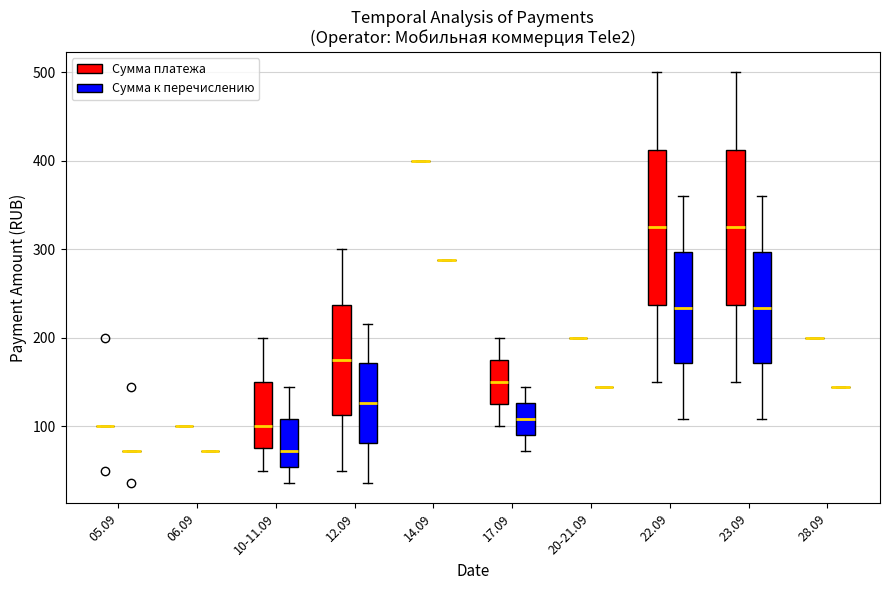

Reading left to right, transcribe this box plot: for each box, give where its median line is, the range the box spans, and where its two whiskers end, as read against the y-axis. The values are not printed on the chart, so give them approximately, as read against the axis.

05.09 (Сумма платежа): box collapsed to a line at 100, whiskers 100 to 100
05.09 (Сумма к перечислению): box collapsed to a line at 70, whiskers 70 to 70
06.09 (Сумма платежа): box collapsed to a line at 100, whiskers 100 to 100
06.09 (Сумма к перечислению): box collapsed to a line at 70, whiskers 70 to 70
10-11.09 (Сумма платежа): median 100, box 80 to 150, whiskers 50 to 200
10-11.09 (Сумма к перечислению): median 70, box 50 to 110, whiskers 40 to 140
12.09 (Сумма платежа): median 180, box 110 to 240, whiskers 50 to 300
12.09 (Сумма к перечислению): median 130, box 80 to 170, whiskers 40 to 220
14.09 (Сумма платежа): box collapsed to a line at 400, whiskers 400 to 400
14.09 (Сумма к перечислению): box collapsed to a line at 290, whiskers 290 to 290
17.09 (Сумма платежа): median 150, box 130 to 180, whiskers 100 to 200
17.09 (Сумма к перечислению): median 110, box 90 to 130, whiskers 70 to 140
20-21.09 (Сумма платежа): box collapsed to a line at 200, whiskers 200 to 200
20-21.09 (Сумма к перечислению): box collapsed to a line at 140, whiskers 140 to 140
22.09 (Сумма платежа): median 330, box 240 to 410, whiskers 150 to 500
22.09 (Сумма к перечислению): median 230, box 170 to 300, whiskers 110 to 360
23.09 (Сумма платежа): median 330, box 240 to 410, whiskers 150 to 500
23.09 (Сумма к перечислению): median 230, box 170 to 300, whiskers 110 to 360
28.09 (Сумма платежа): box collapsed to a line at 200, whiskers 200 to 200
28.09 (Сумма к перечислению): box collapsed to a line at 140, whiskers 140 to 140